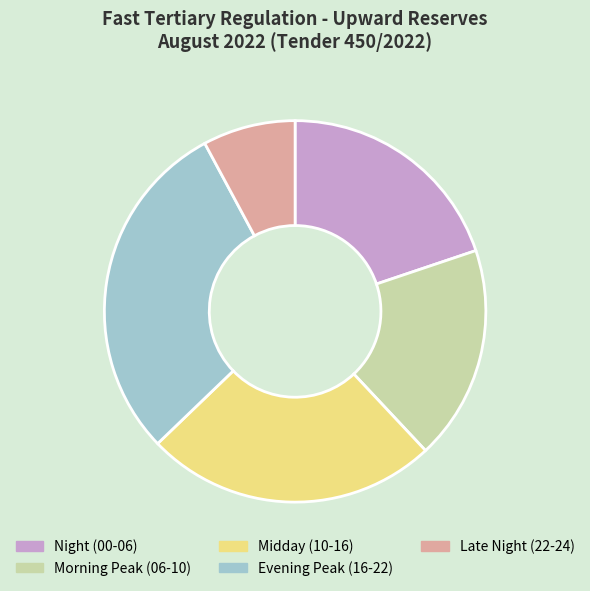

Is there any slice that represents more than half of the pie?

No